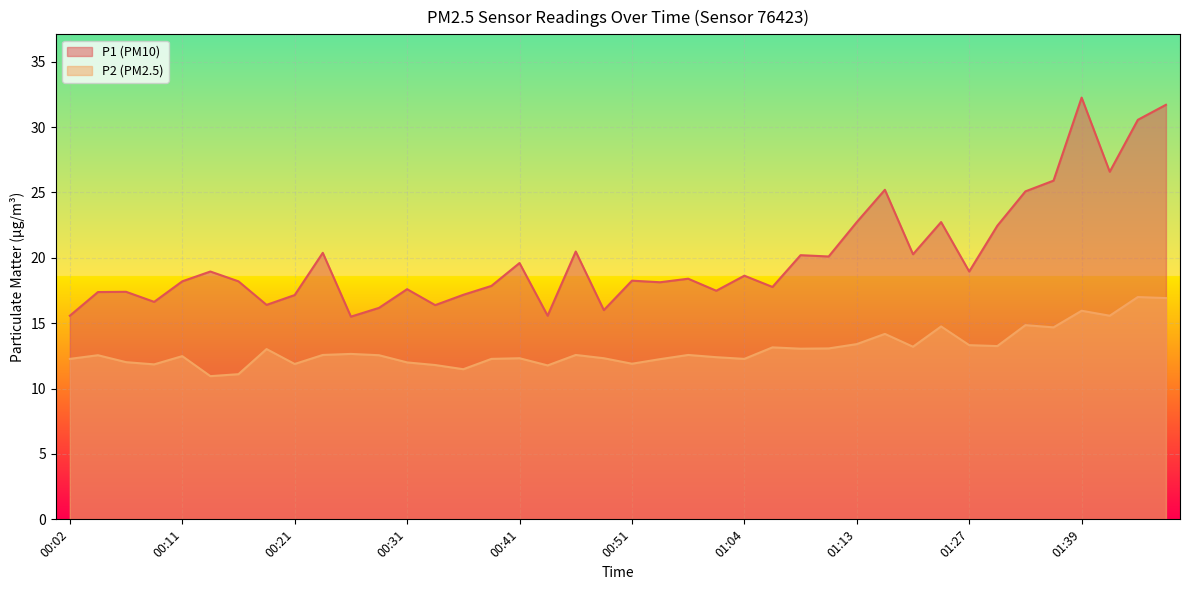

True or false: P1 and P2 cross at least once.

False